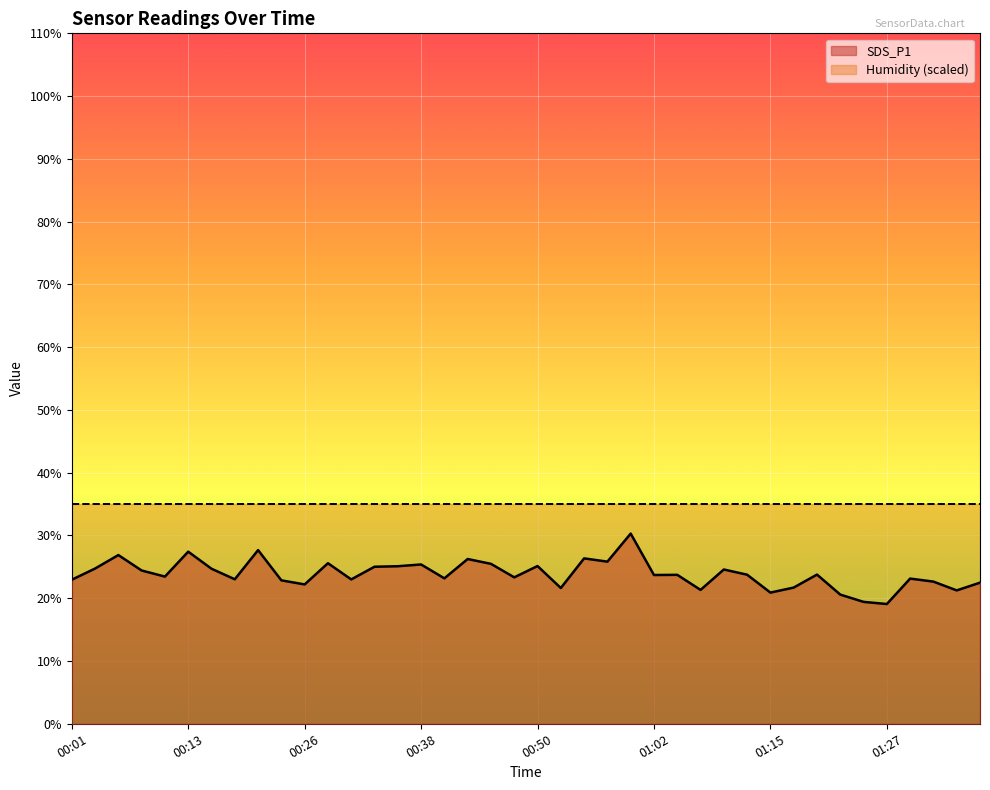

The value at 01:05 is 23.7. True or false?

True